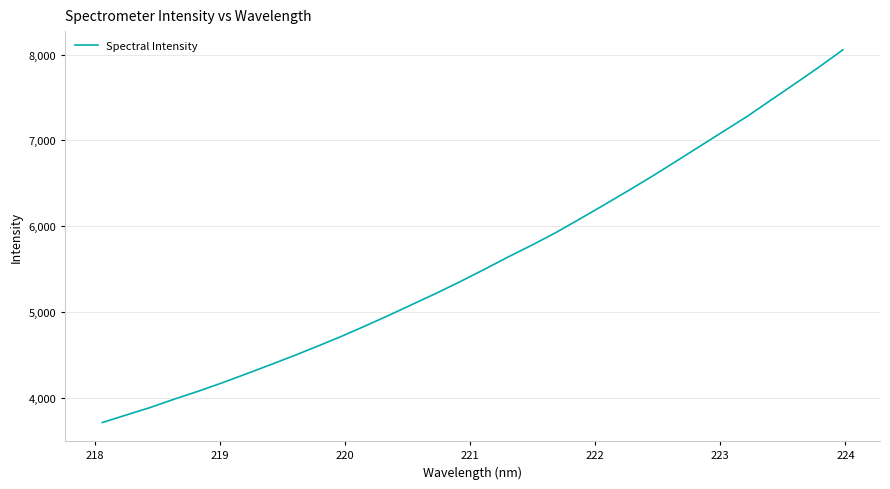

What is the difference between the maximum and minimum values?

4340.8